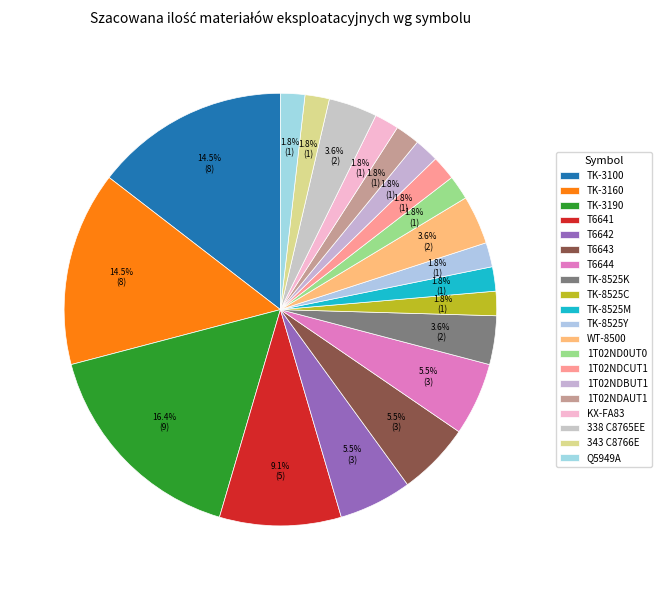

How many segments does this pie chart have?

20